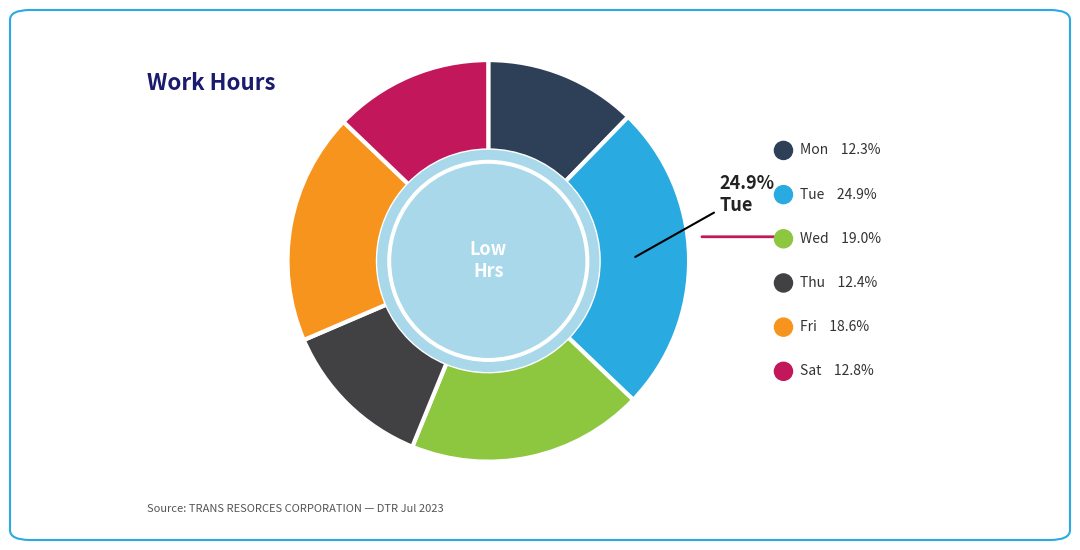

How many slices are in this pie chart?

6